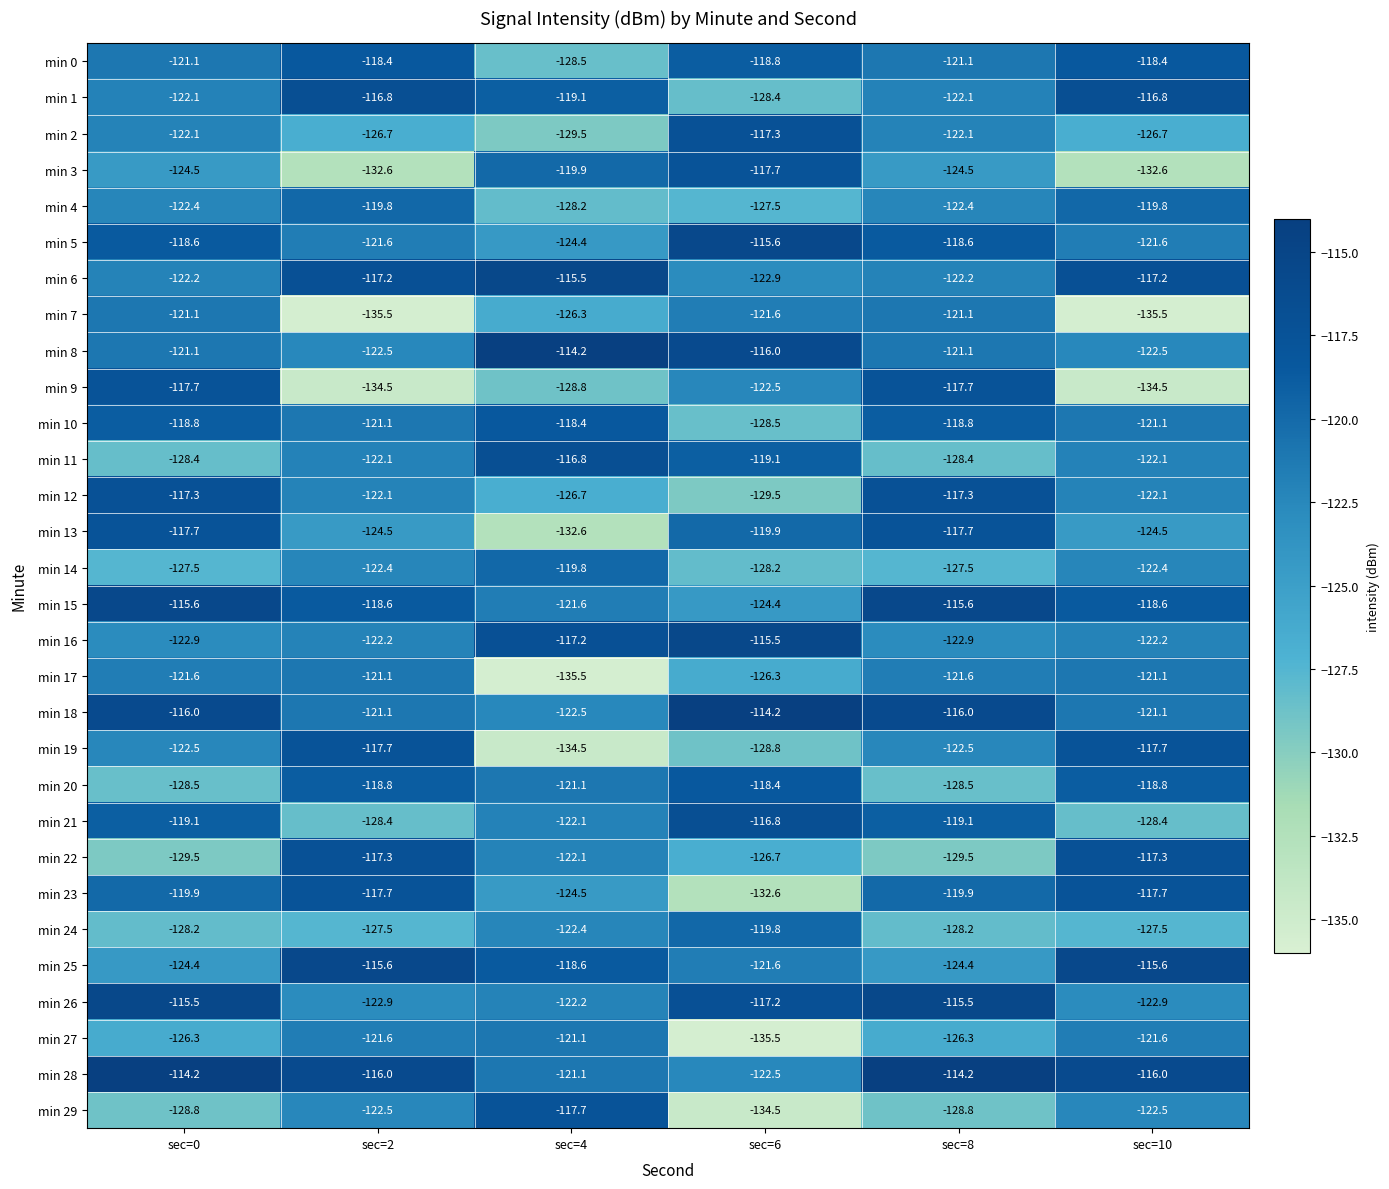

Is the value of min 23 at sec=10 greater than the value of min 7 at sec=8?

Yes